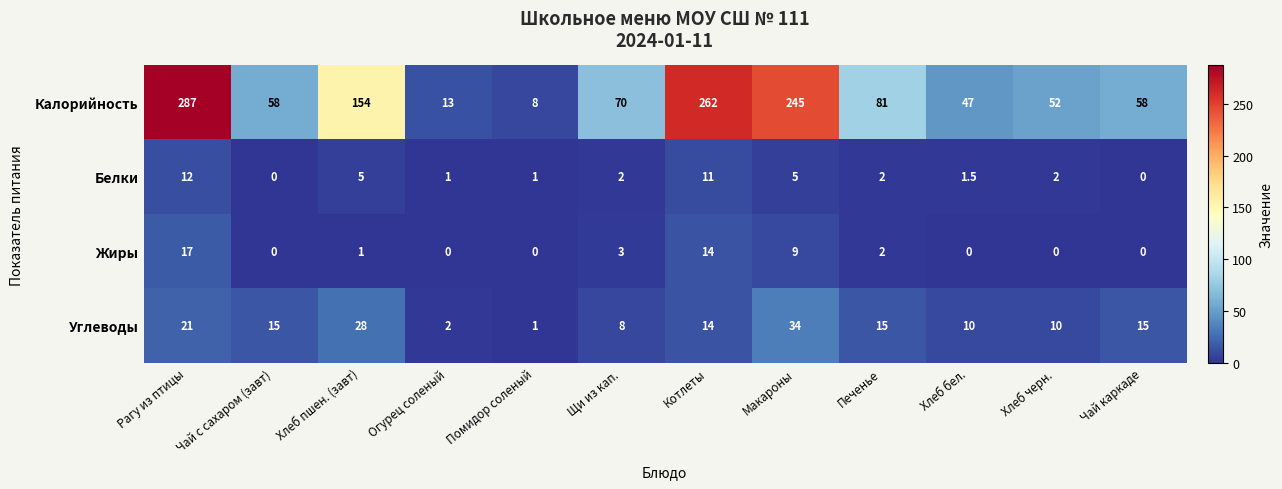

At which label does Углеводы reach its minimum?

Помидор соленый